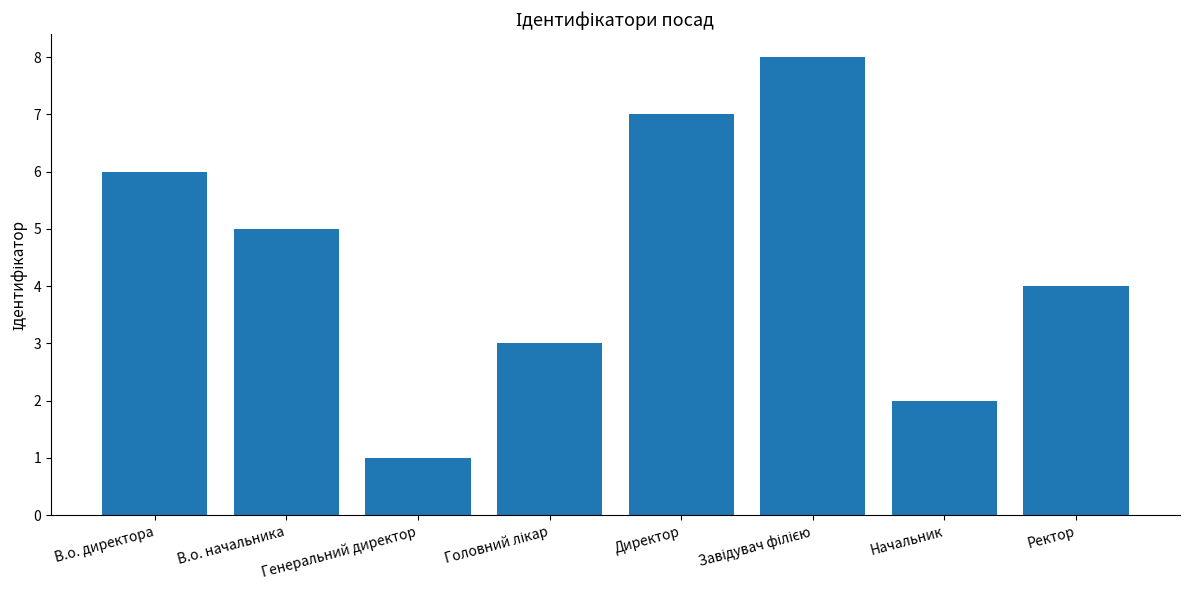

What value does the data have at В.о. директора?

6